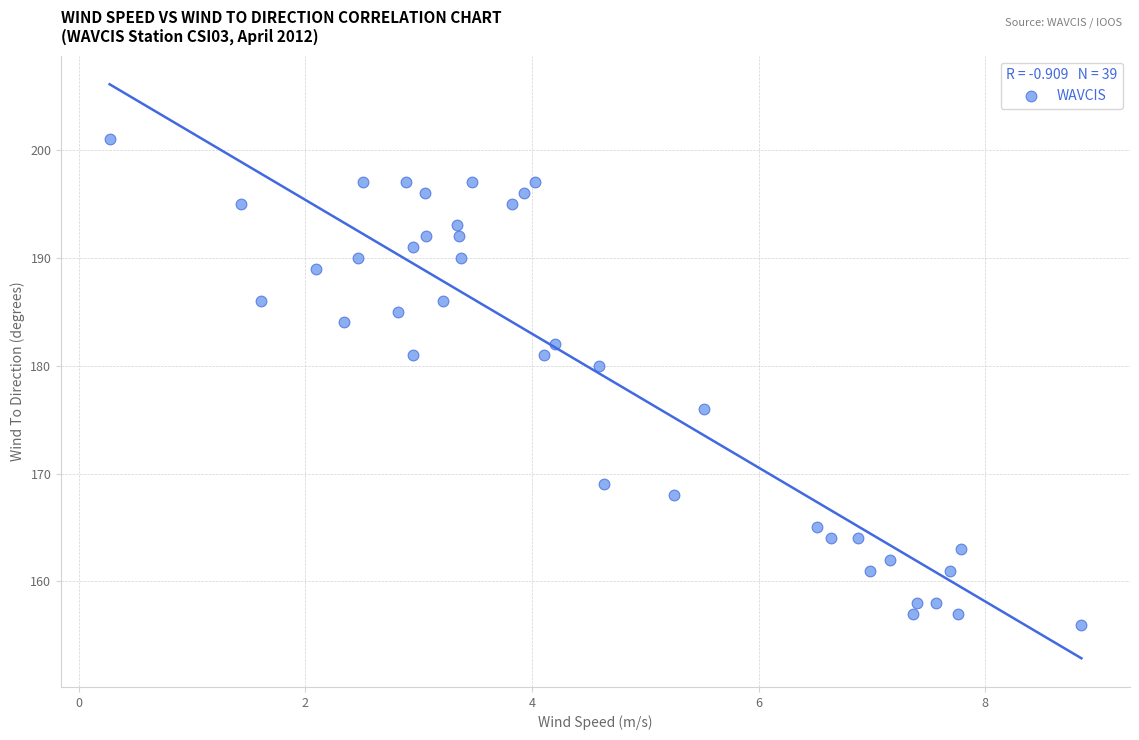

What is the range of Y values (max minus min)?

45